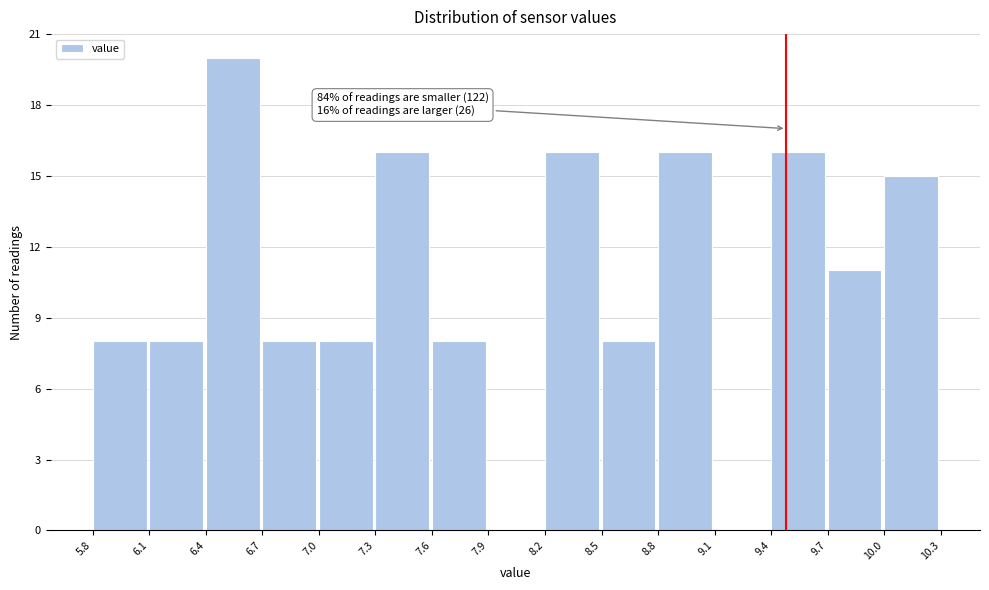

Which range on the x-axis has the tallest bar?

6.4 to 6.7